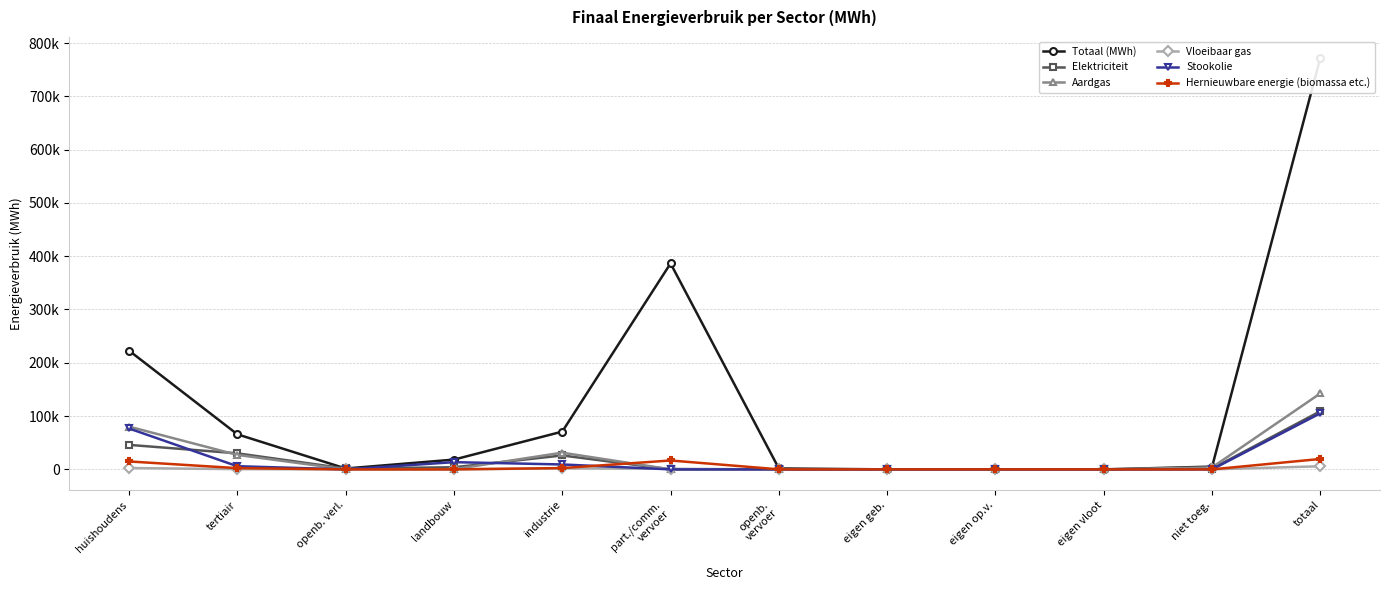

Which series changed the most between eigen op.v. and totaal?

Totaal (MWh)